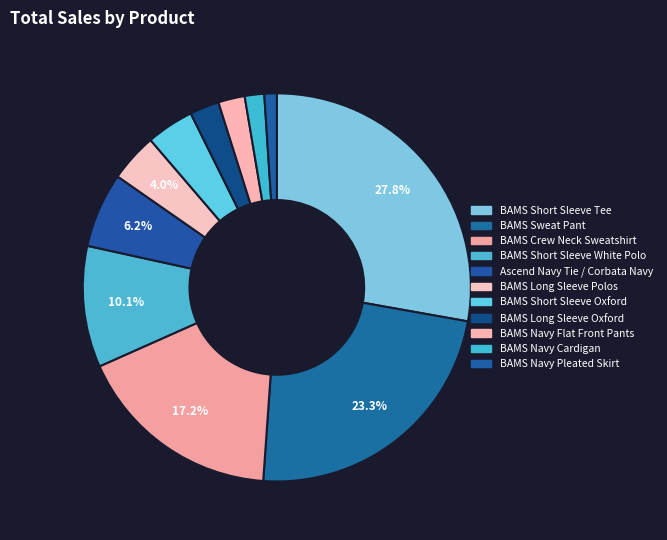

Is it true that BAMS Sweat Pant is 23% of the pie?

True